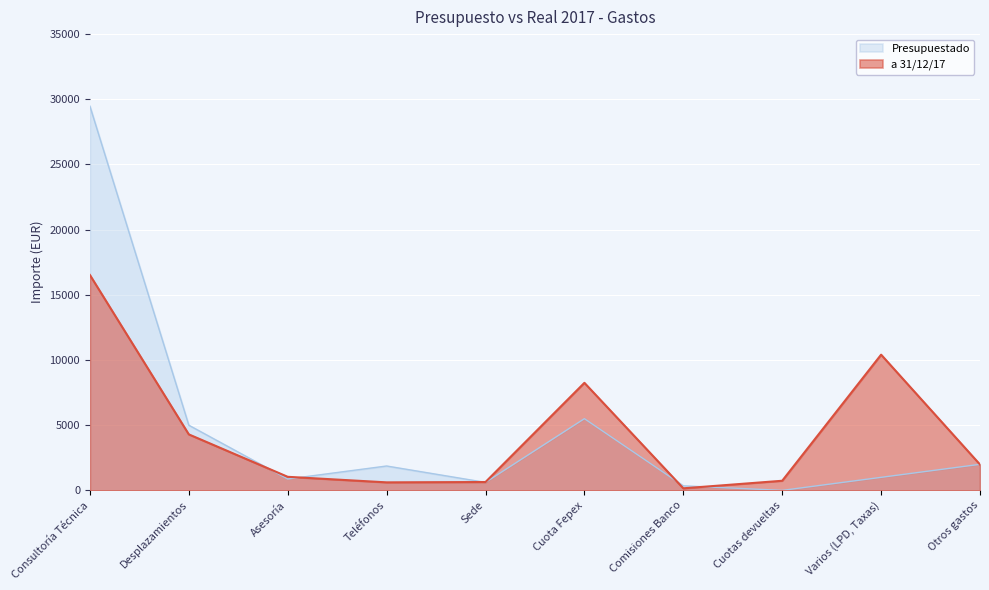

What is the sum of all Presupuestado values?

46675.2